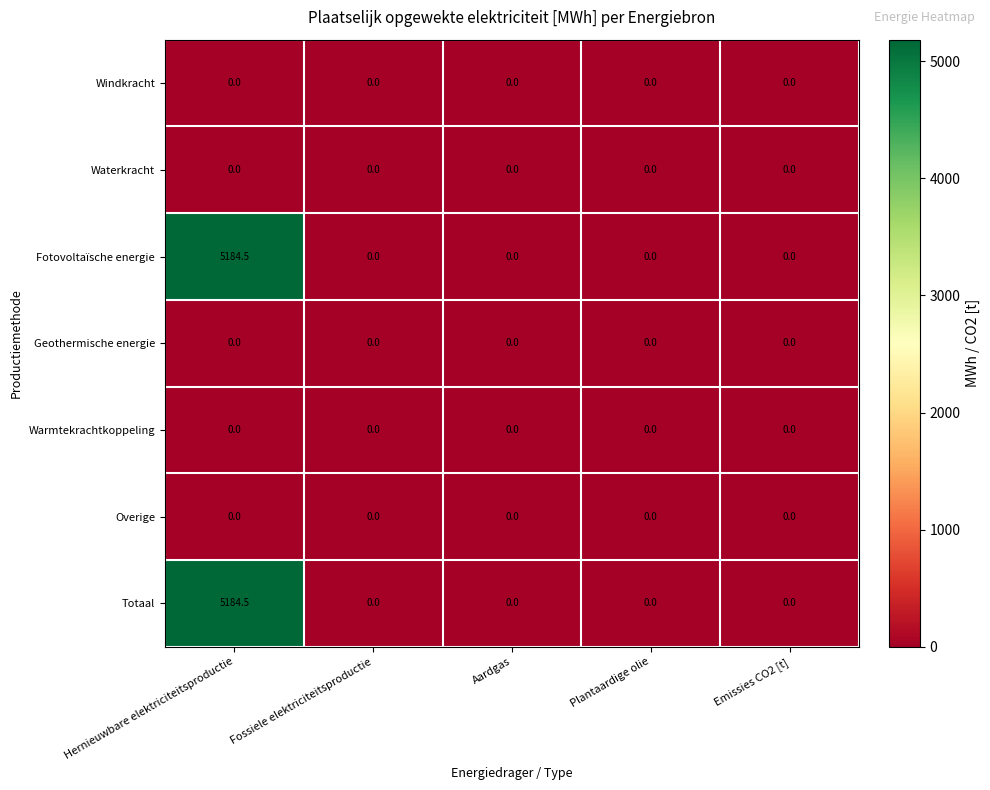

Which category has the highest value across all series?

Hernieuwbare elektriciteitsproductie